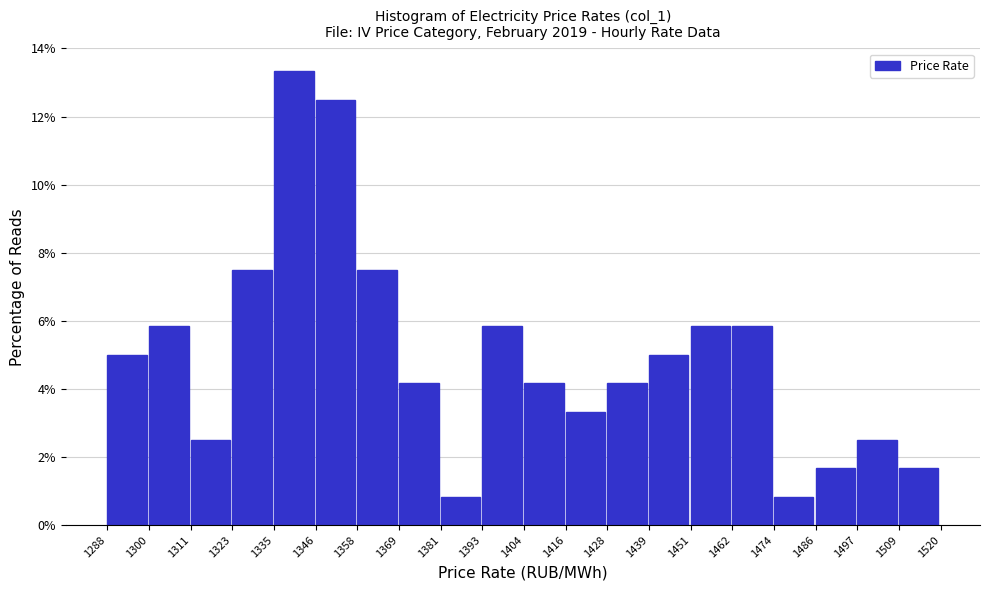

How tall is the bar that spans 1428 to 1439 on the x-axis? The values are not printed on the chart, so give them approximately, as read against the axis.

4.2